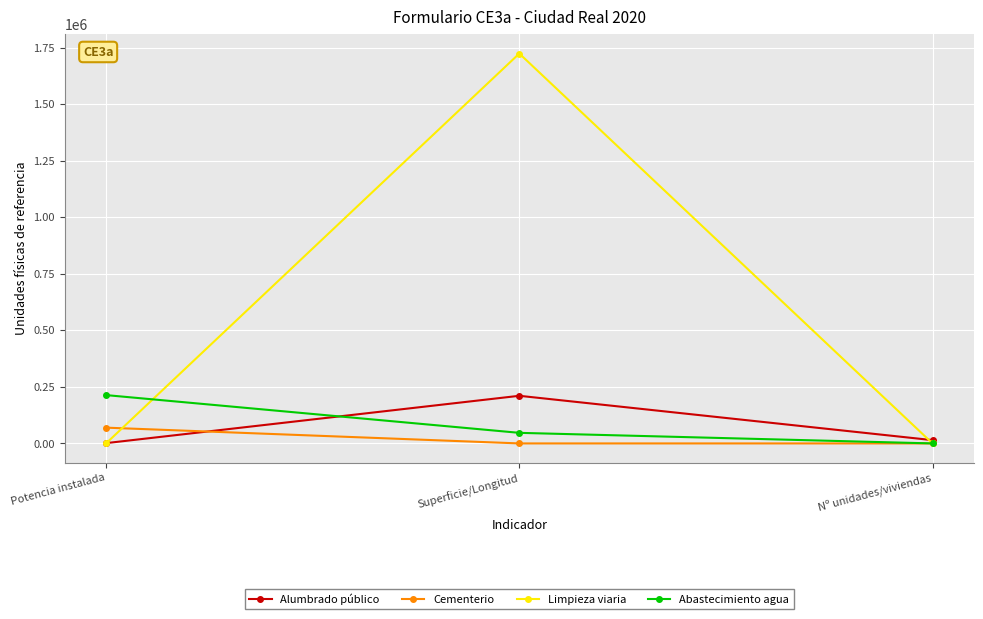

Rank the categories by Abastecimiento agua value from highest to lowest.

Potencia instalada, Superficie/Longitud, Nº unidades/viviendas